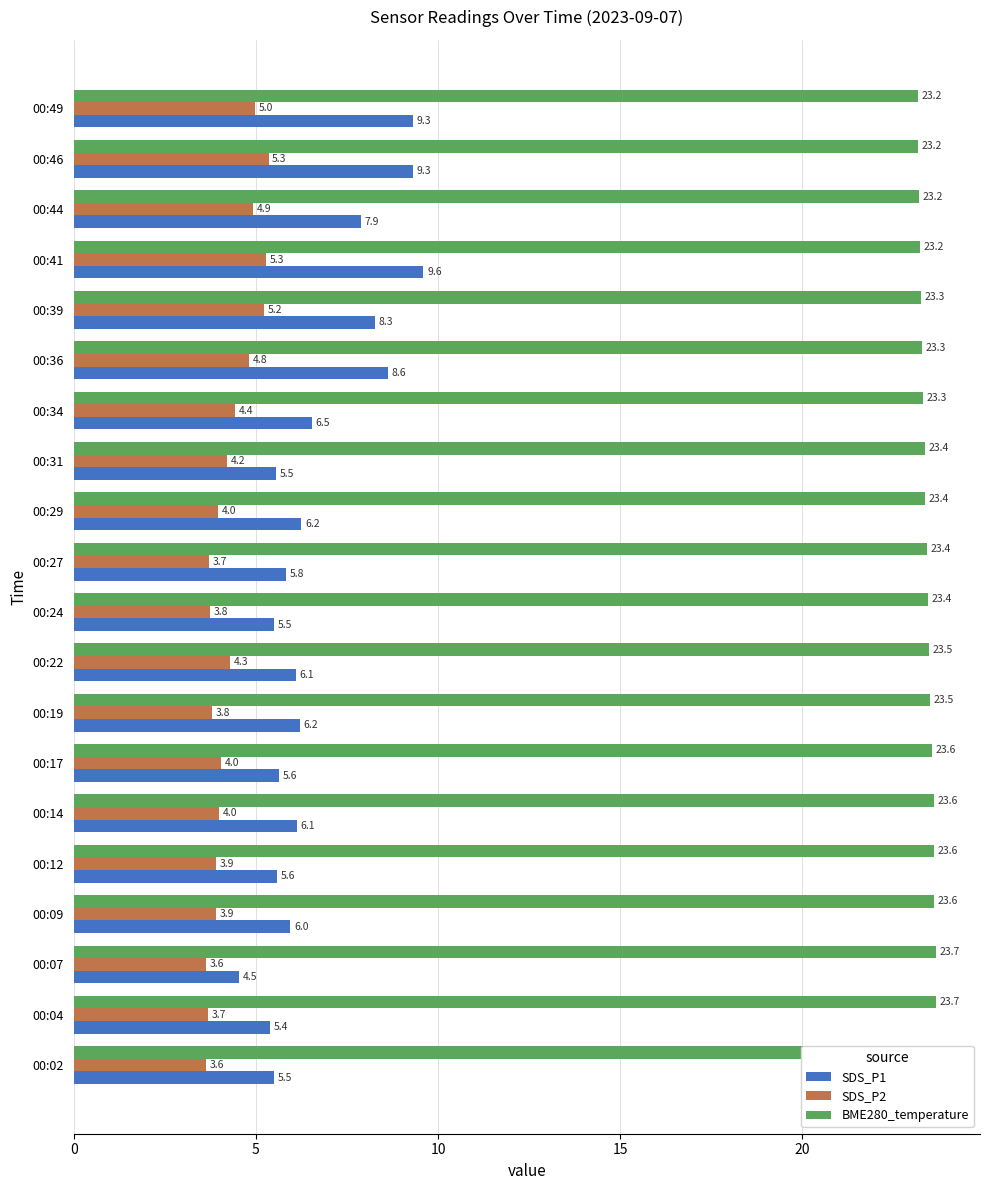

List the series in order of their peak value, highest first.

BME280_temperature, SDS_P1, SDS_P2